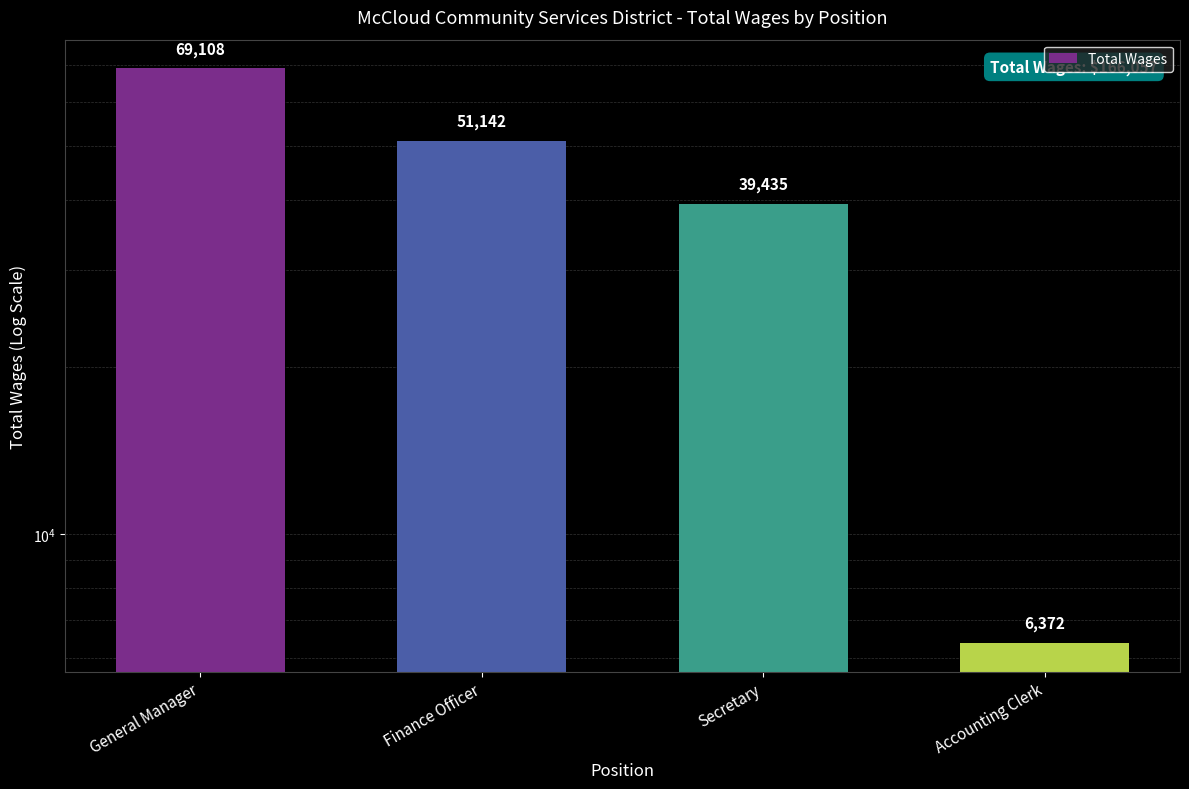

What is the ratio of the value at General Manager to the value at Finance Officer?

1.4